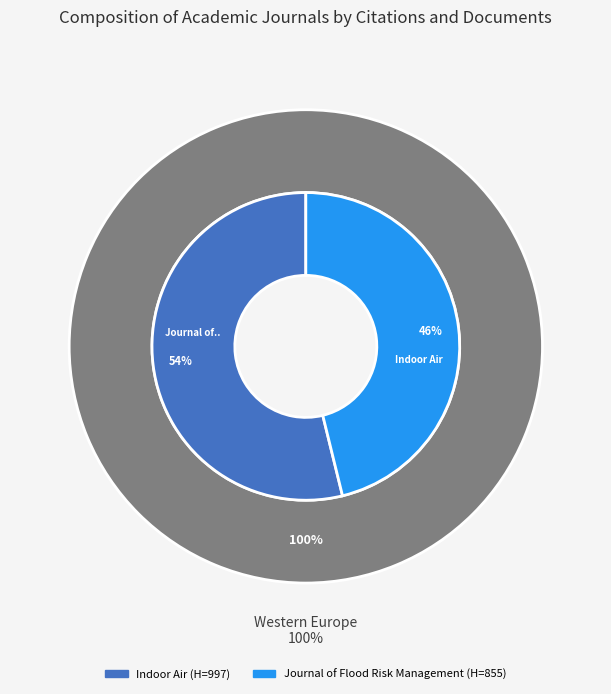

Which category has the biggest portion of the pie?

Journal of Flood Risk Management